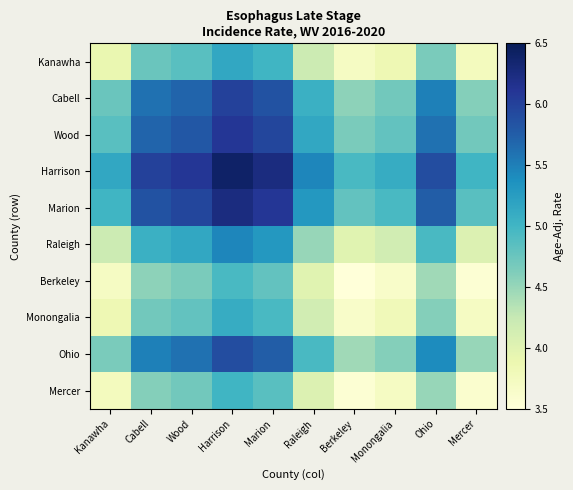

What is the total value across all series at Berkeley?

41.8